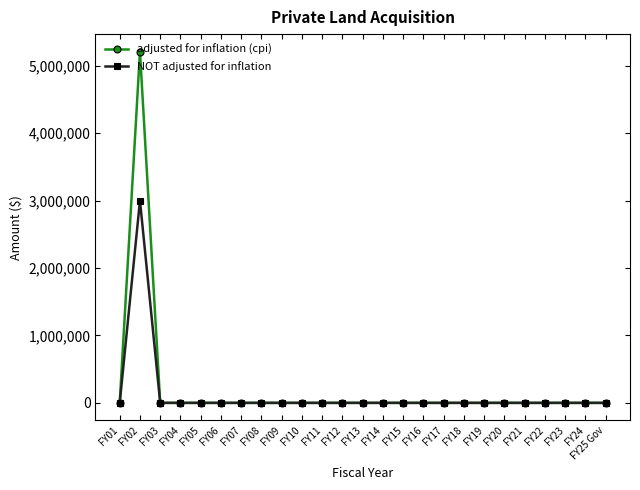

At which label does adjusted for inflation (cpi) reach its peak?

FY02